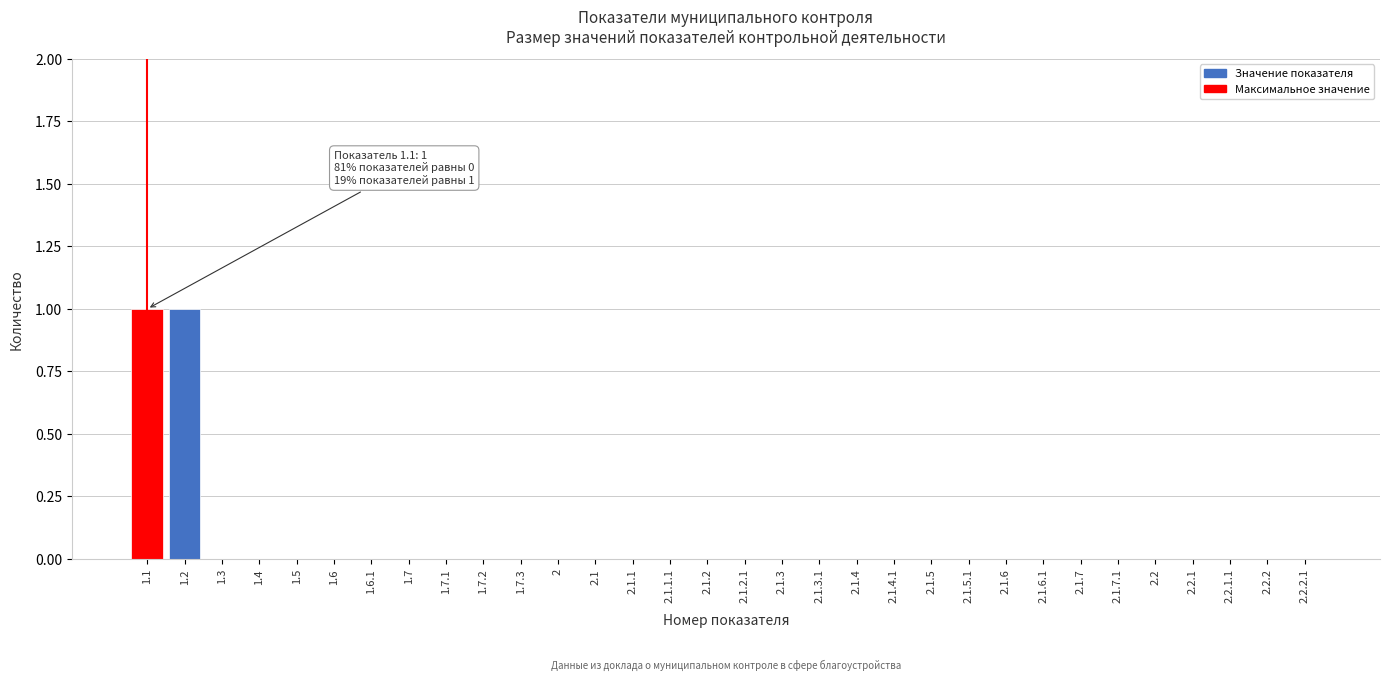

Is it true that the value at 1.3 is 0?

True